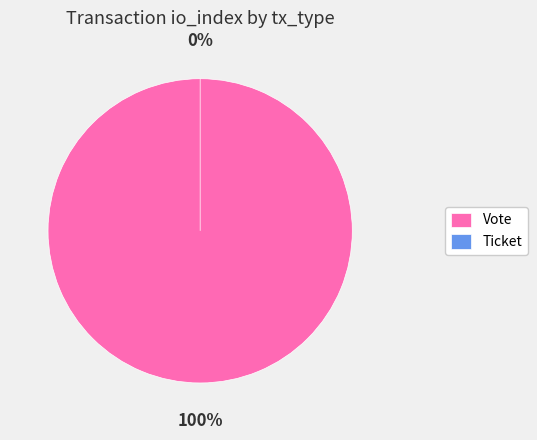

To the nearest percent, what is the average slice percentage?

50%